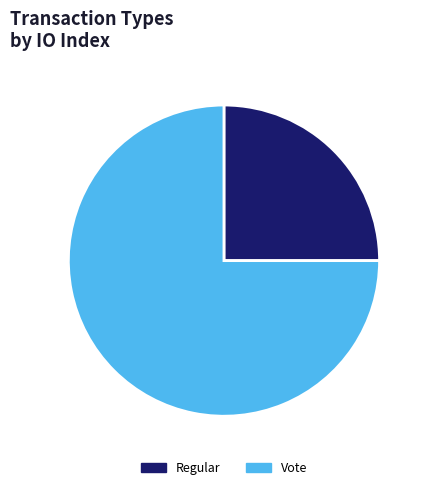

Count the number of slices in the pie.

2